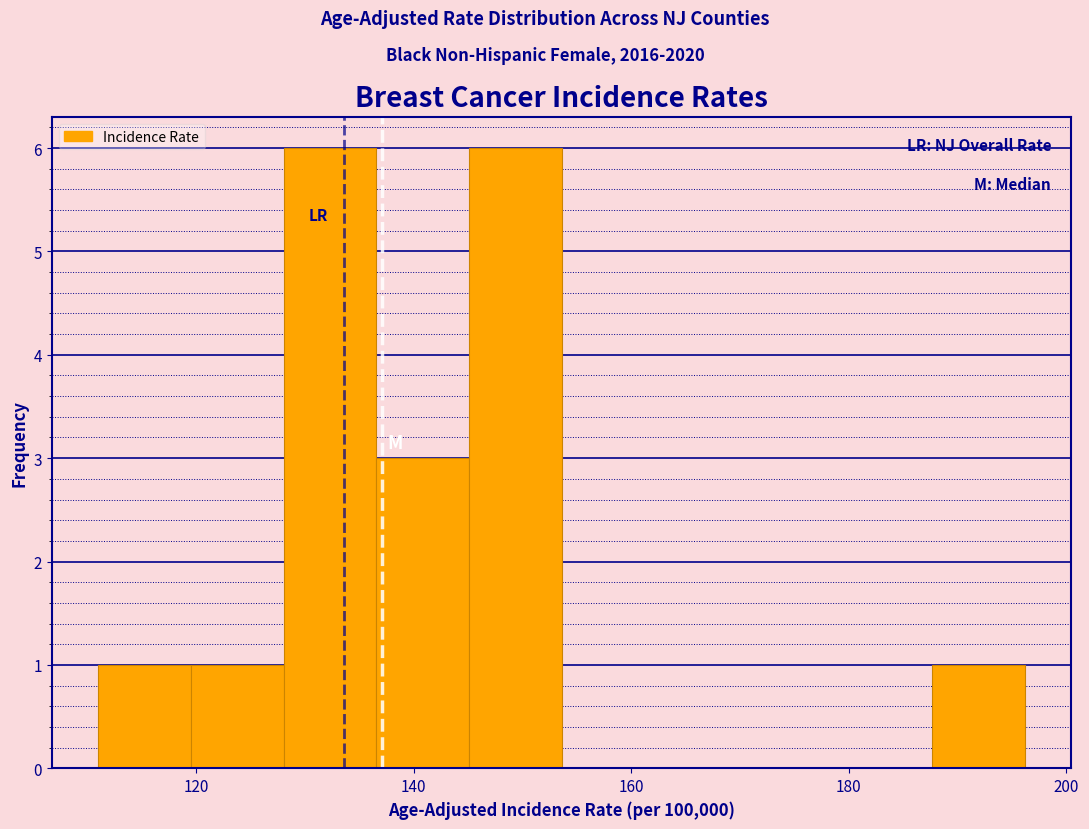

Reading left to right, transcribe this chart: for each bar, give the range it covers on the x-axis and its height. Neither the bar edges nor the heights are printed on the chart, so give them approximately, as read against the axes.

112 to 120: 1
120 to 128: 1
128 to 136: 6
136 to 146: 3
146 to 154: 6
154 to 162: 0
162 to 170: 0
170 to 180: 0
180 to 188: 0
188 to 196: 1